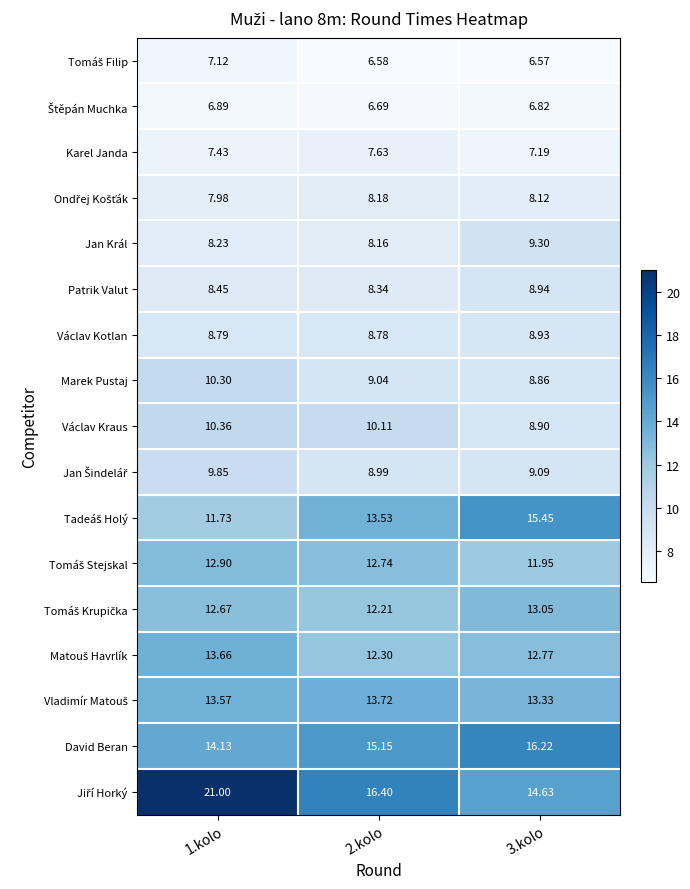

Which category has the highest value across all series?

1.kolo